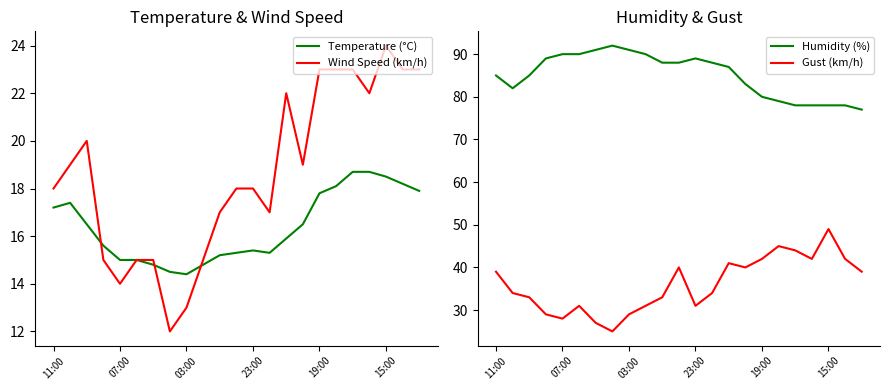

Which series has the largest total across all categories?

Humidity (%)